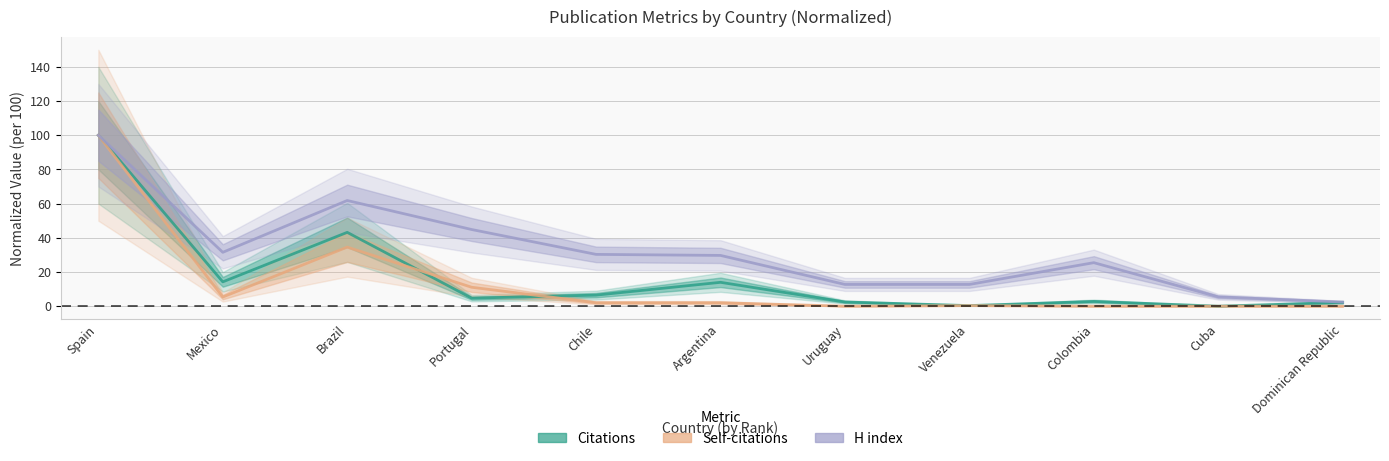

At which label does H index reach its minimum?

Dominican Republic